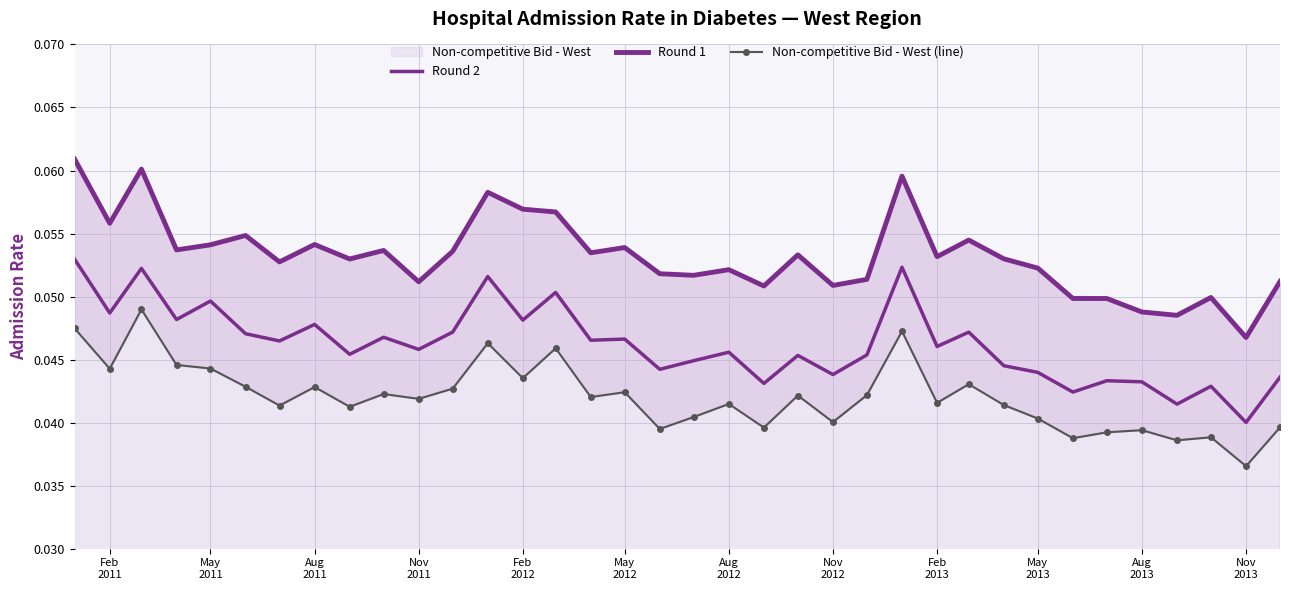

The Non-competitive Bid - West (line) series shows 0.0 at 33. True or false?

False